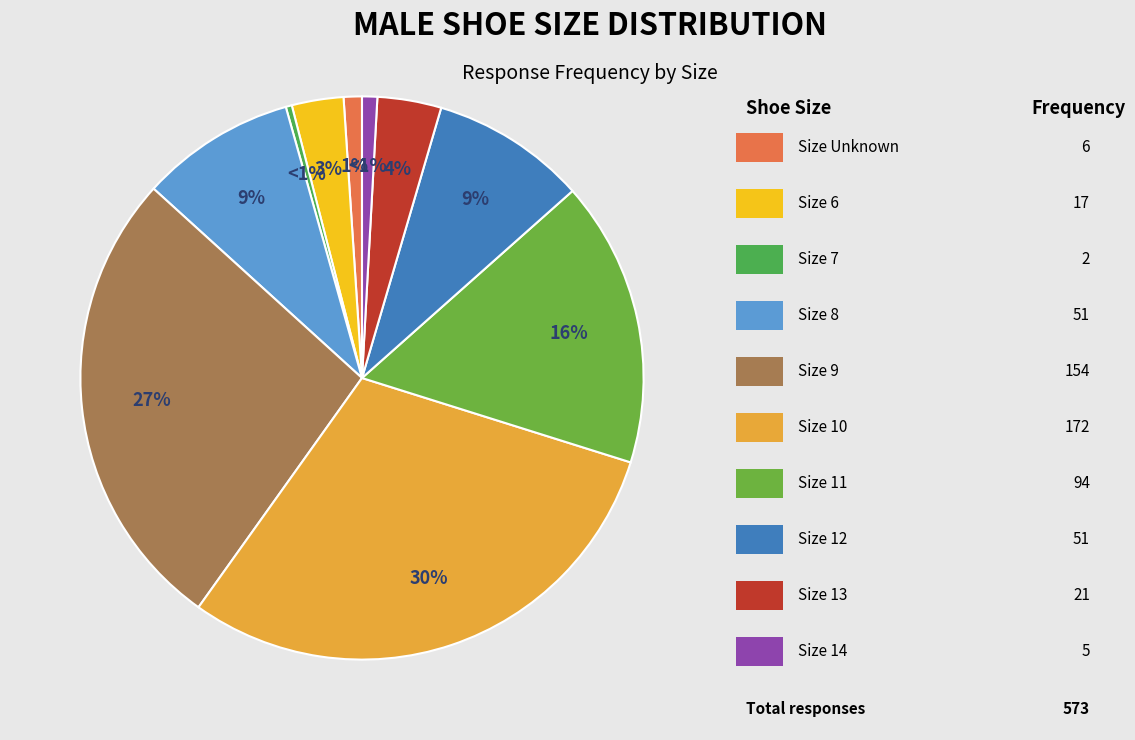

How many segments does this pie chart have?

10